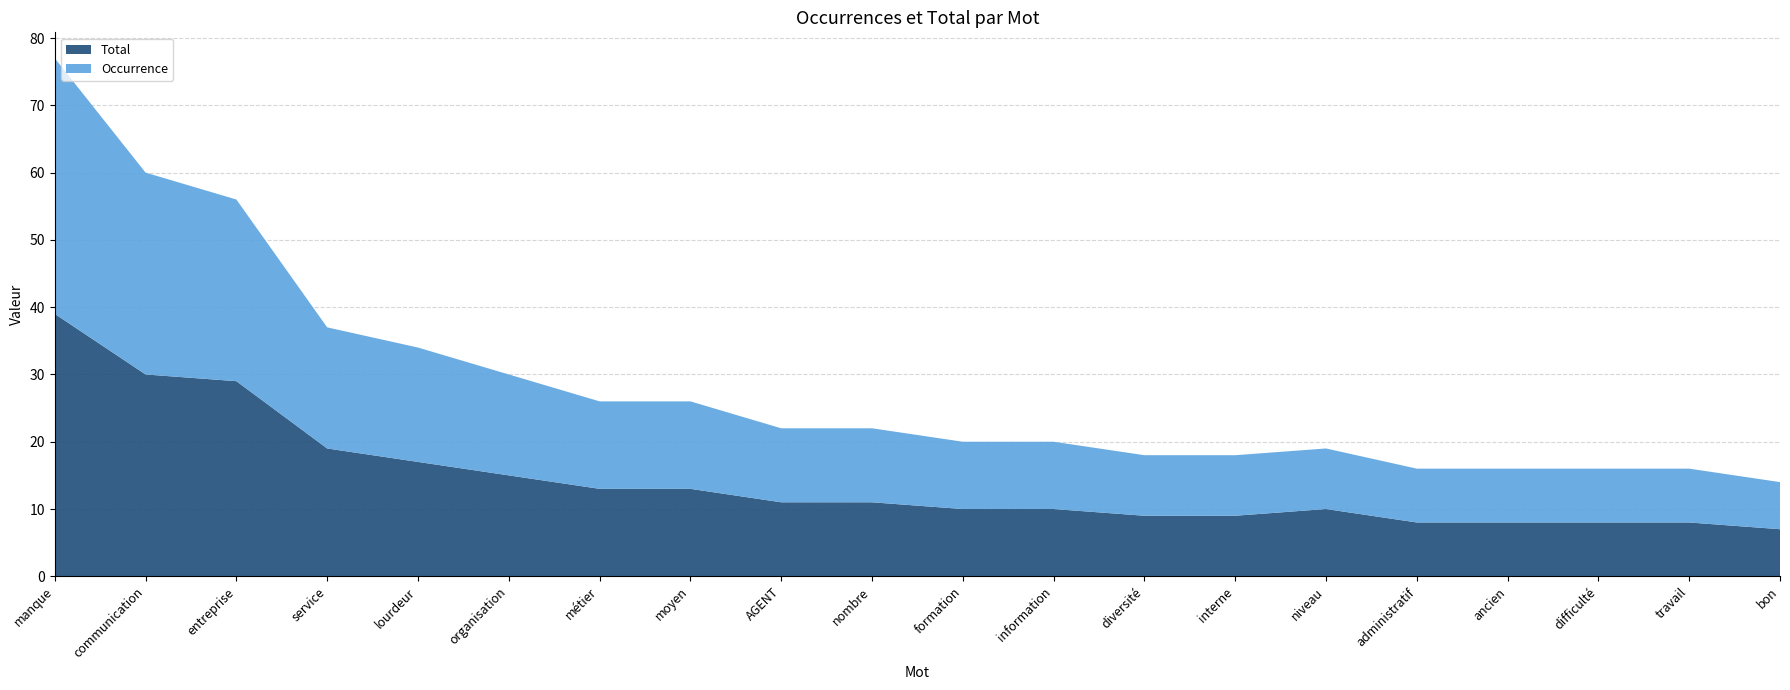

Reading left to right, list all the values displayed in this chart.

Total: 39	30	29	19	17	15	13	13	11	11	10	10	9	9	10	8	8	8	8	7
Occurrence: 38	30	27	18	17	15	13	13	11	11	10	10	9	9	9	8	8	8	8	7